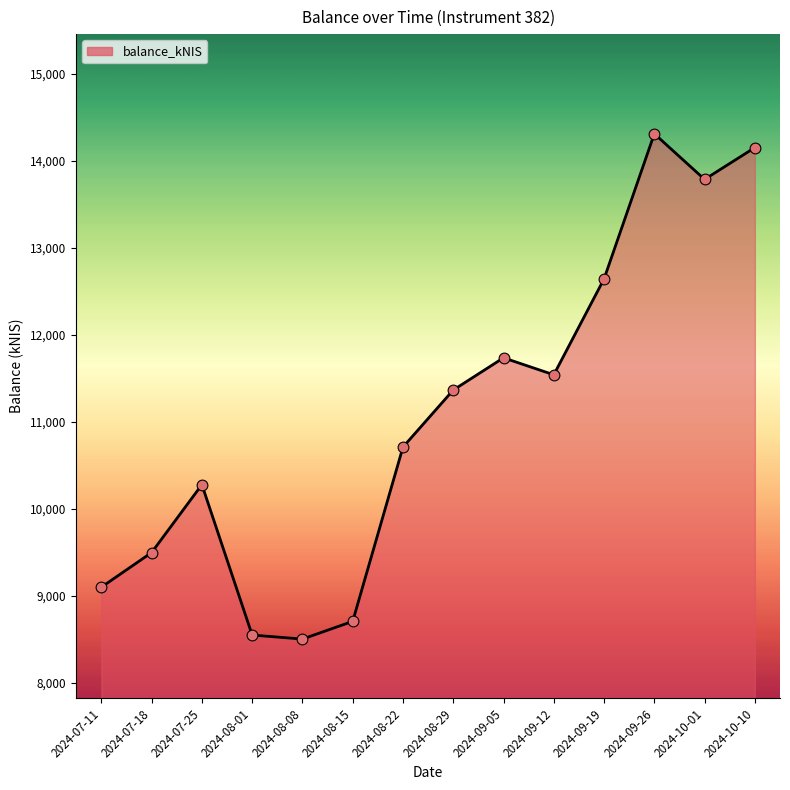

Which has a higher value, 2024-09-26 or 2024-07-25?

2024-09-26